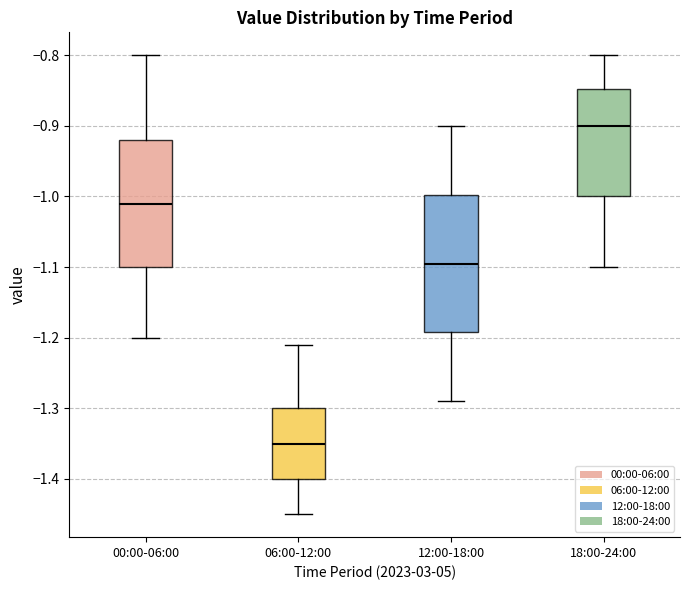

Comparing the boxes themselves (not the whiskers), which one is the tallest?

12:00-18:00